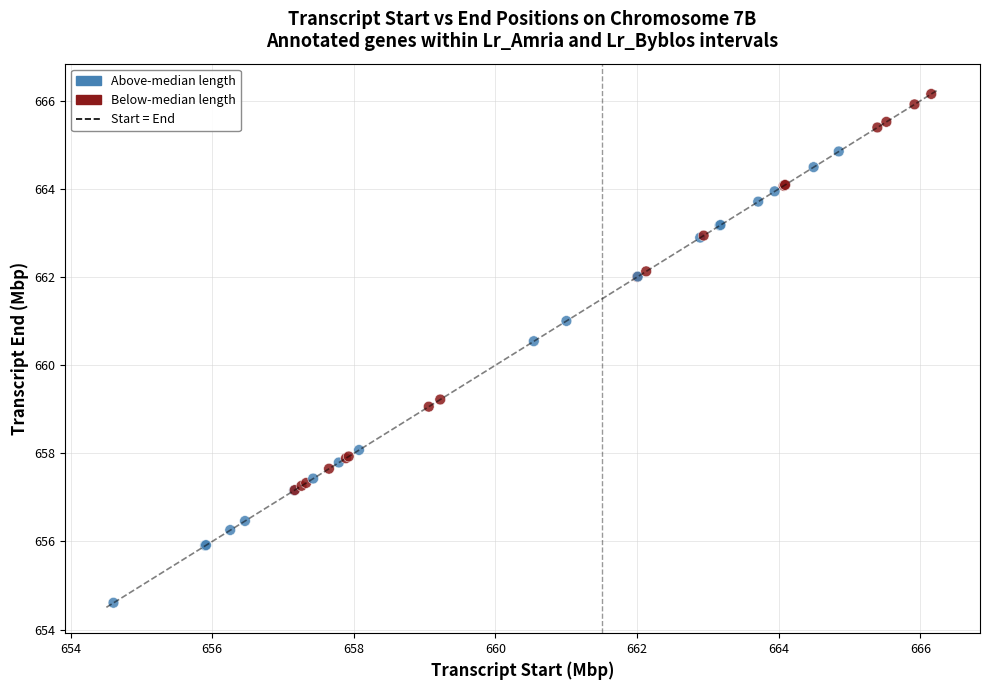

What Y value in the scatter plot is closest to 660?

660.5